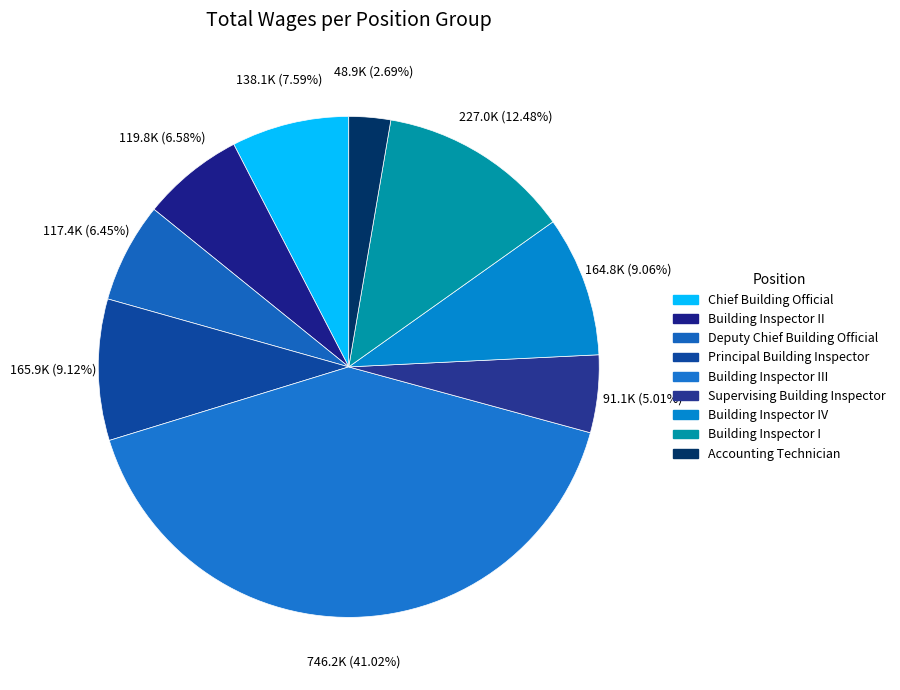

Is there a majority slice in this chart?

No